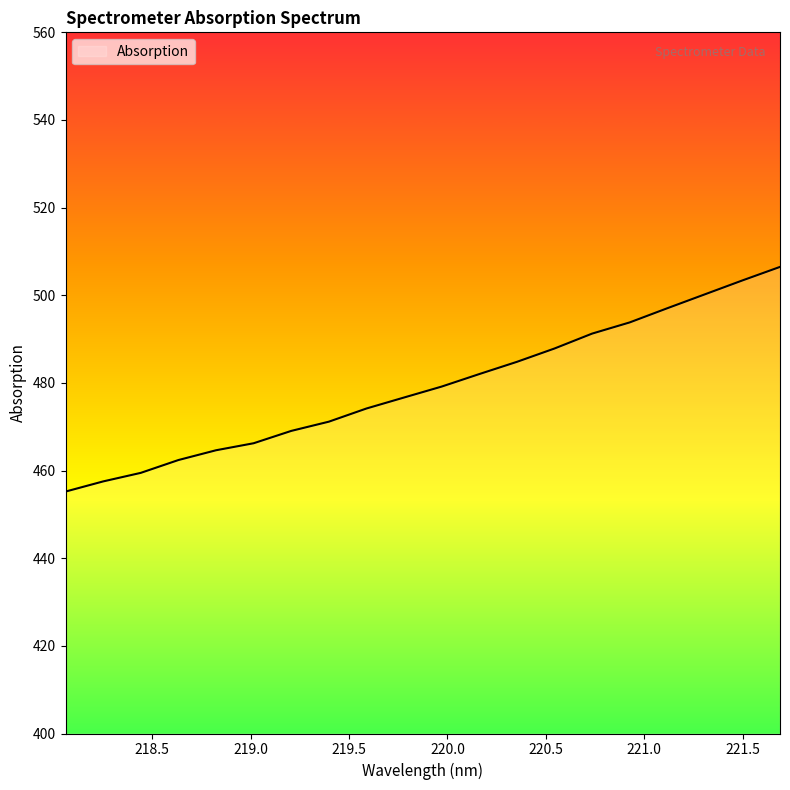

What is the difference between the maximum and minimum values?

51.3